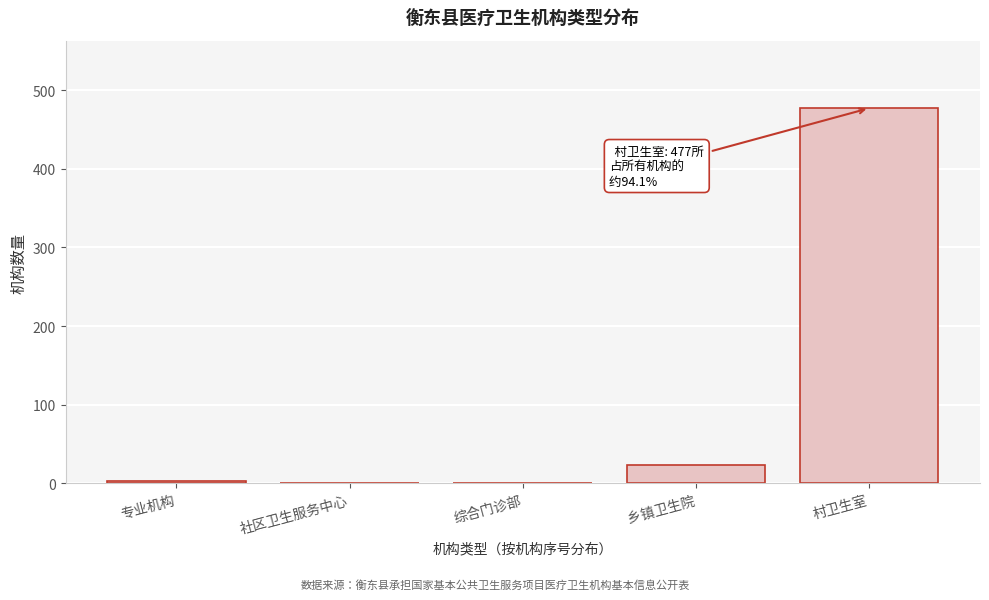

Which has a higher value, 专业机构 or 村卫生室?

村卫生室